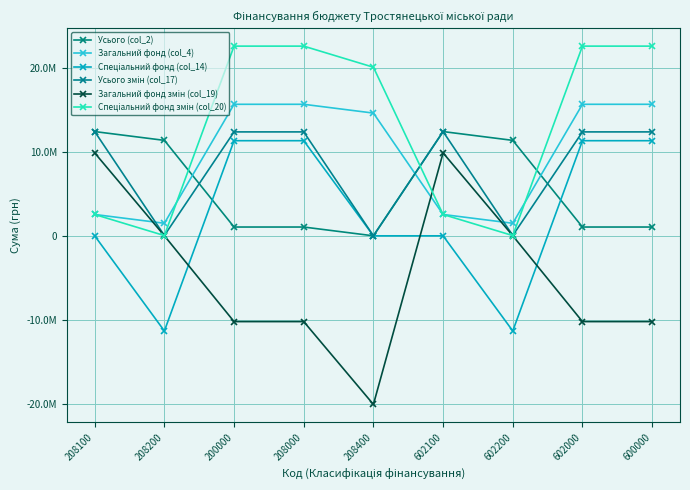

Where is the first local minimum for Спеціальний фонд змін (col_20)?

208200